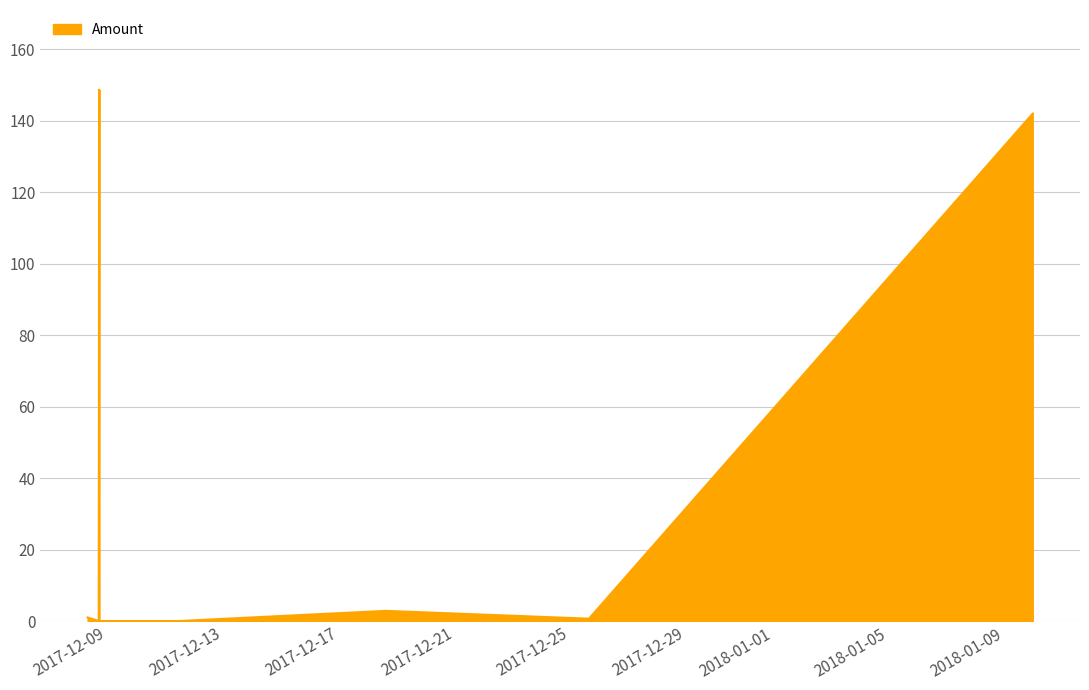

What is the greatest value displayed?

148.7